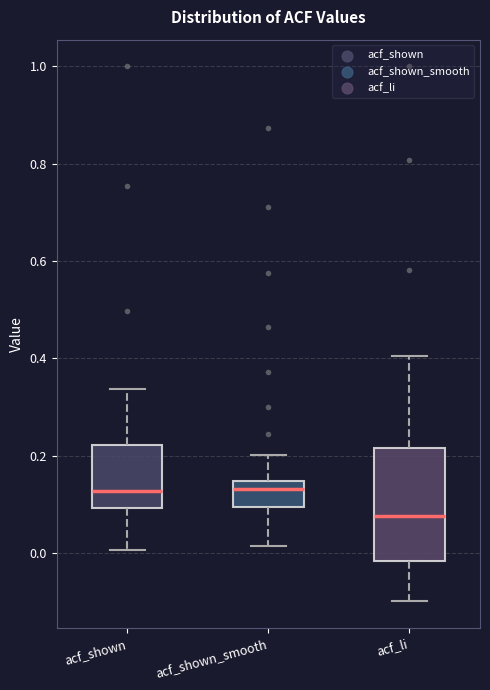

Reading left to right, transcribe this box plot: for each box, give where its median line is, the range the box spans, and where its two whiskers end, as read against the y-axis. The values are not printed on the chart, so give them approximately, as read against the axis.

acf_shown: median 0.12, box 0.10 to 0.22, whiskers 0.00 to 0.34
acf_shown_smooth: median 0.14 (just below the box's upper edge), box 0.10 to 0.14, whiskers 0.02 to 0.20
acf_li: median 0.08, box -0.02 to 0.22, whiskers -0.10 to 0.40